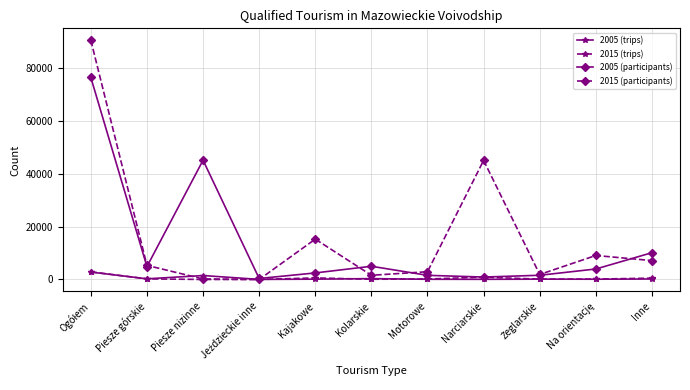

Which series has the largest range (max minus min)?

2015 (participants)